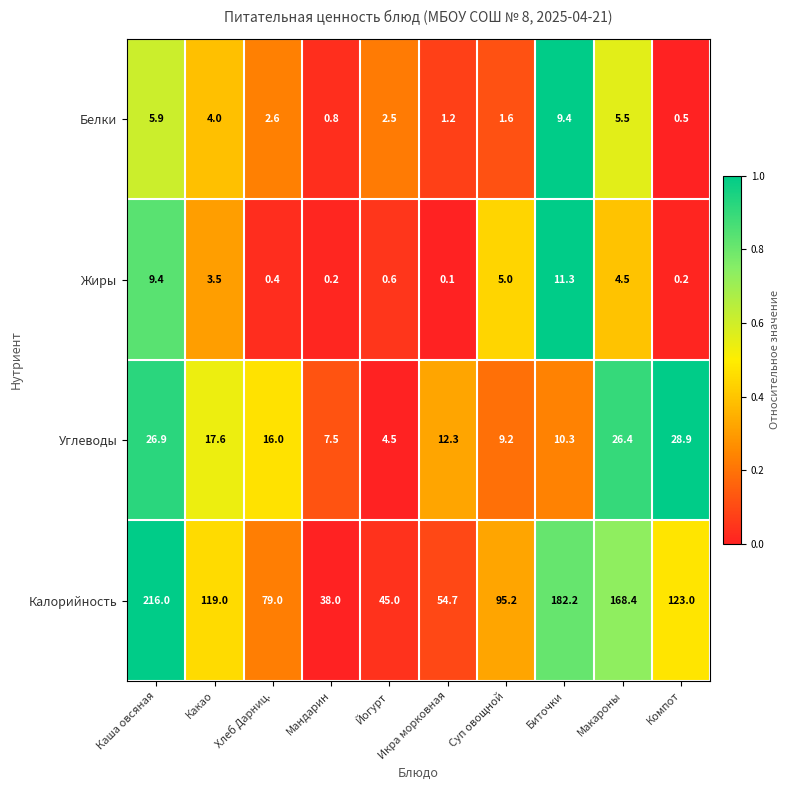

Which category has the highest value across all series?

Каша овсяная